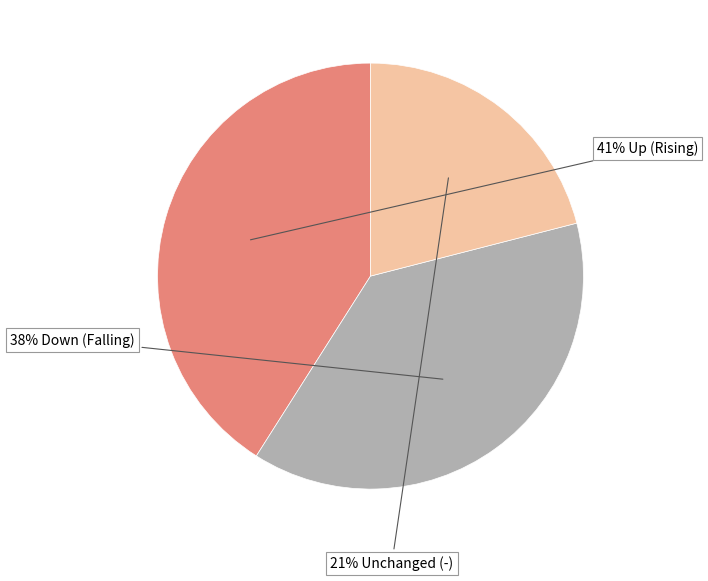

Does any single category account for the majority?

No